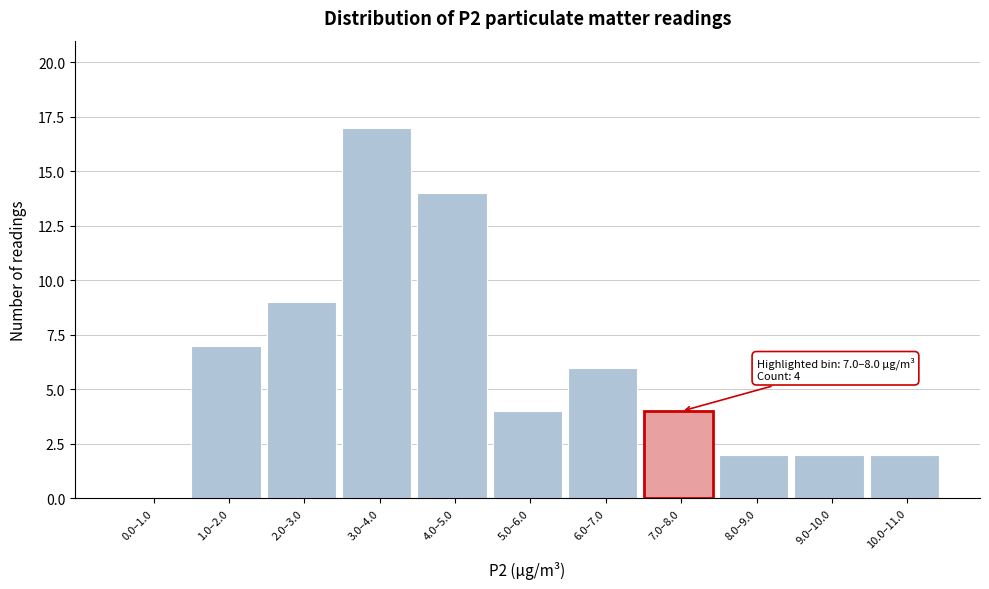

Reading left to right, transcribe all the data shown in this chart.

0.0–1.0=0	1.0–2.0=7	2.0–3.0=9	3.0–4.0=17	4.0–5.0=14	5.0–6.0=4	6.0–7.0=6	7.0–8.0=4	8.0–9.0=2	9.0–10.0=2	10.0–11.0=2